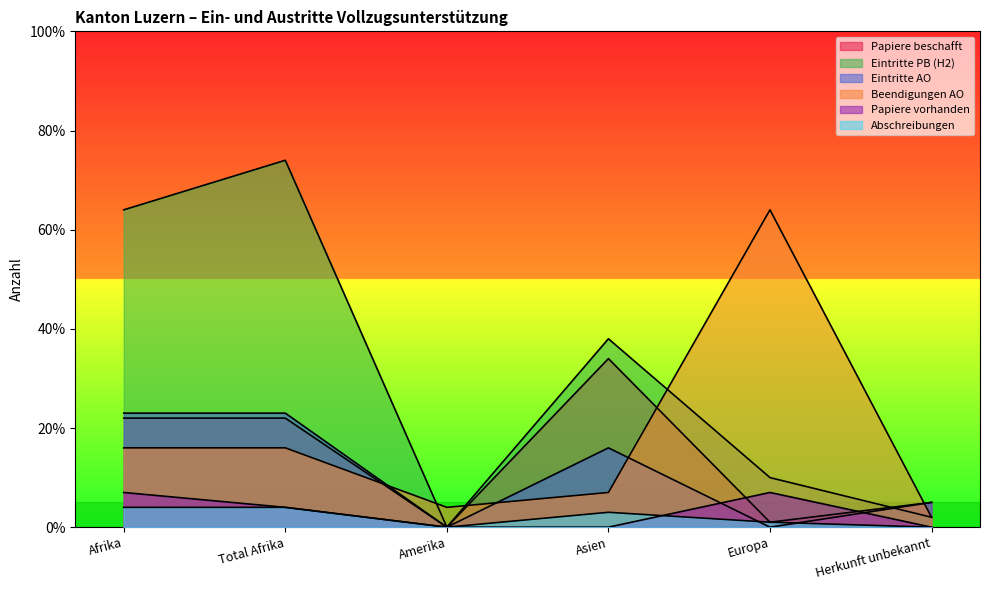

How many values in the Eintritte AO series exceed 16?

2